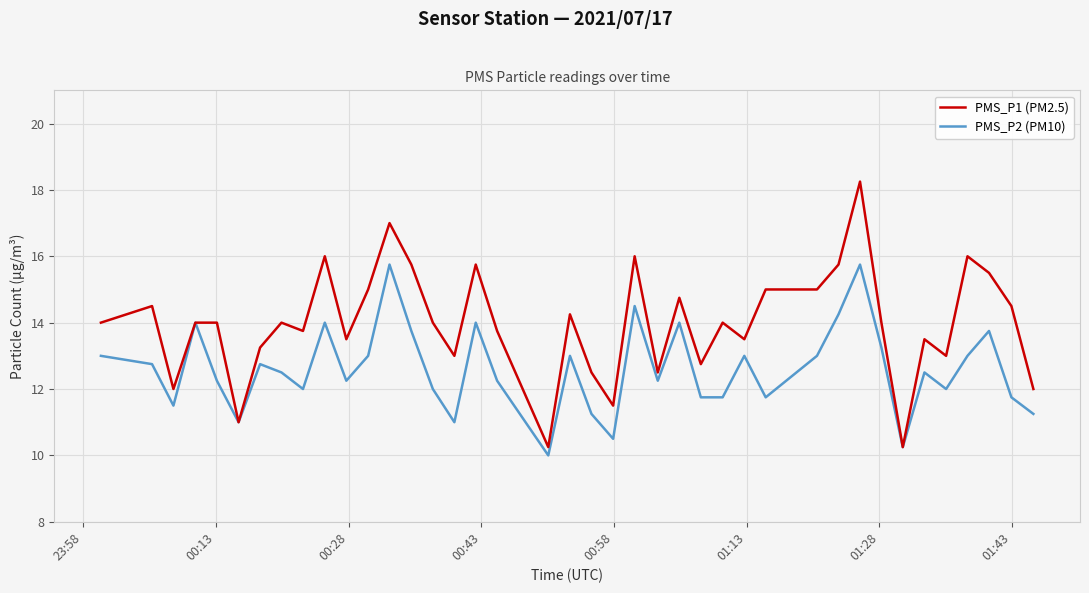

Which series has the largest total across all categories?

PMS_P1 (PM2.5)